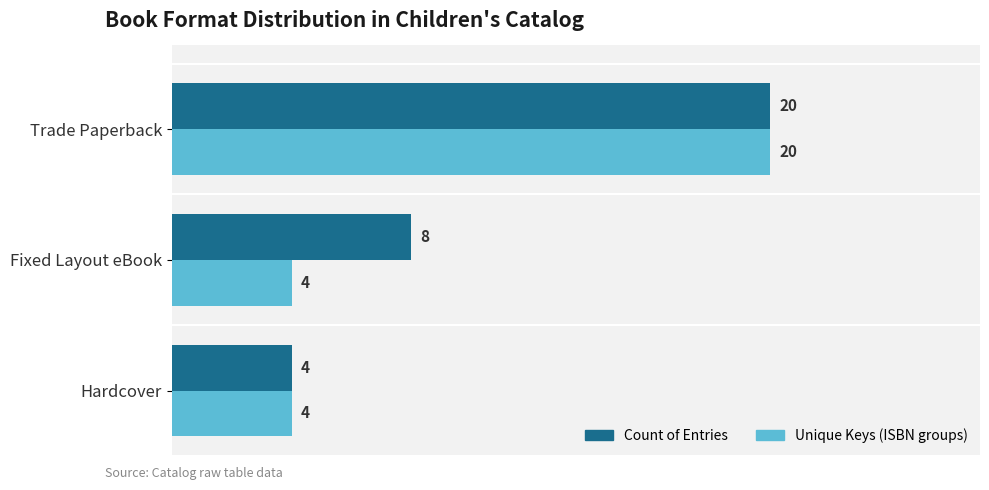

At which category is the sum across all series the highest?

Trade Paperback